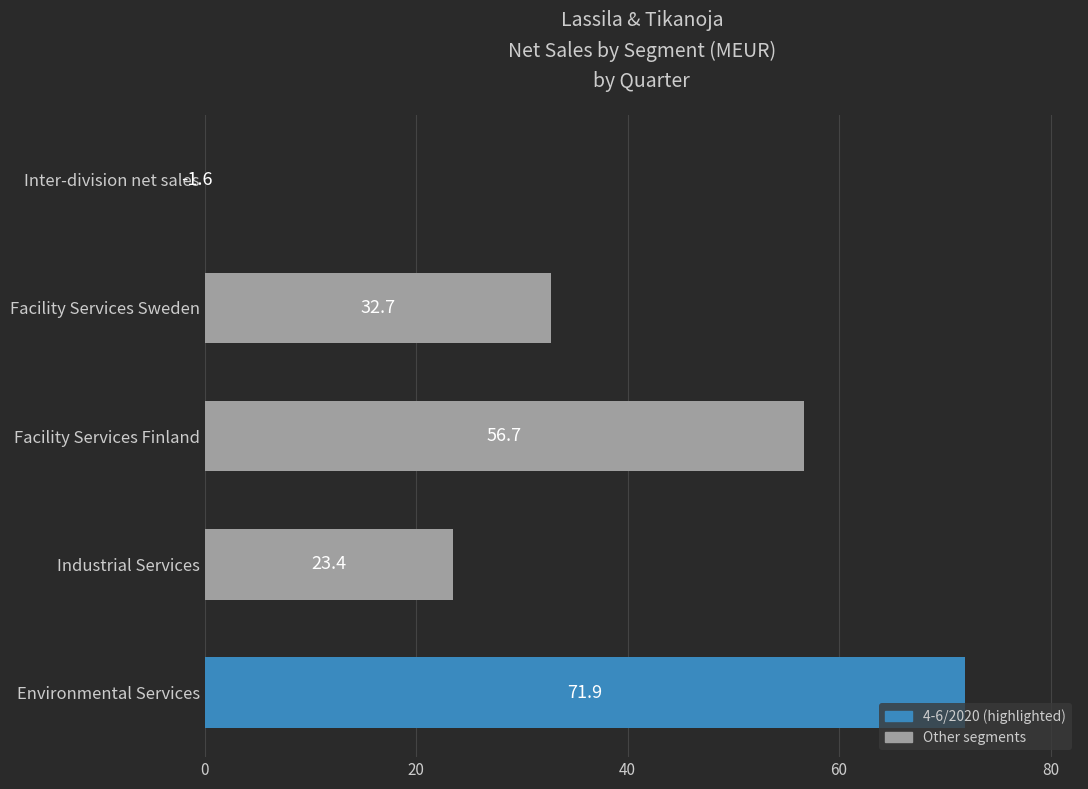

What is the maximum value shown in the chart?

71.9